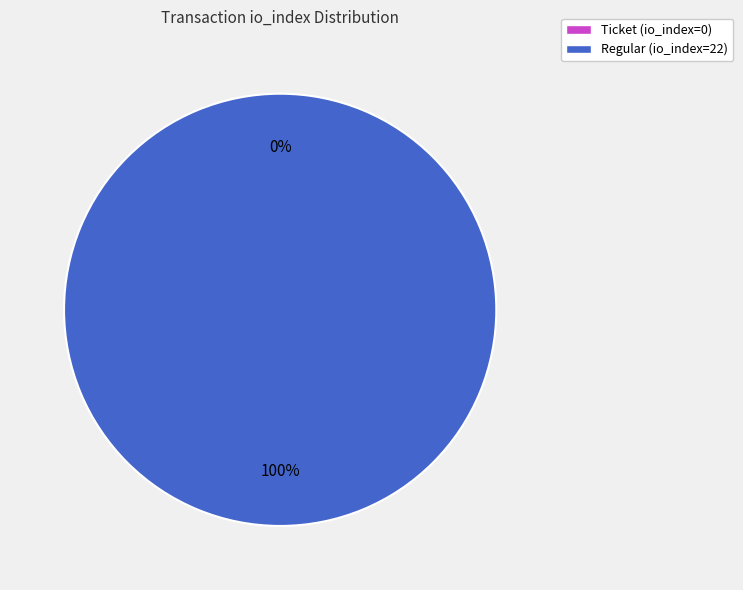

Rank the categories by value from lowest to highest.

Ticket (io_index=0), Regular (io_index=22)